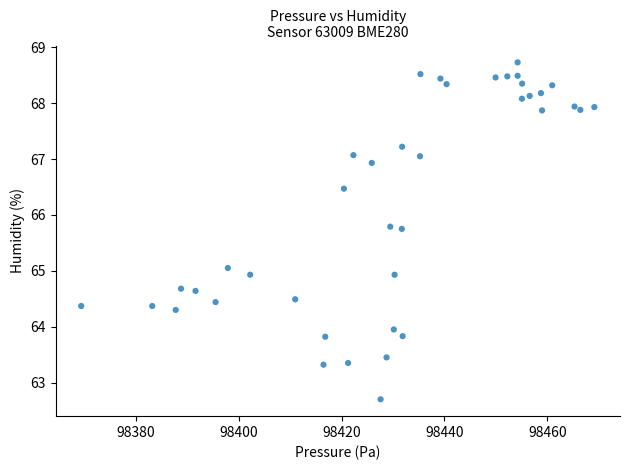

What is the range of Y values (max minus min)?

6.0